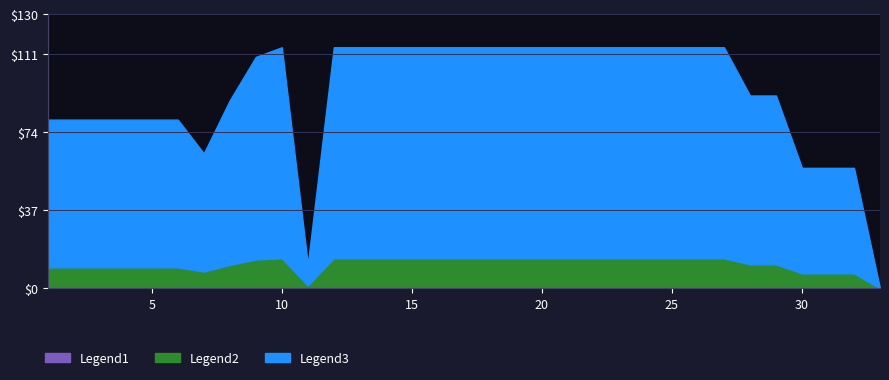

The U2 (col_10) series shows 22.5 at 5. True or false?

False